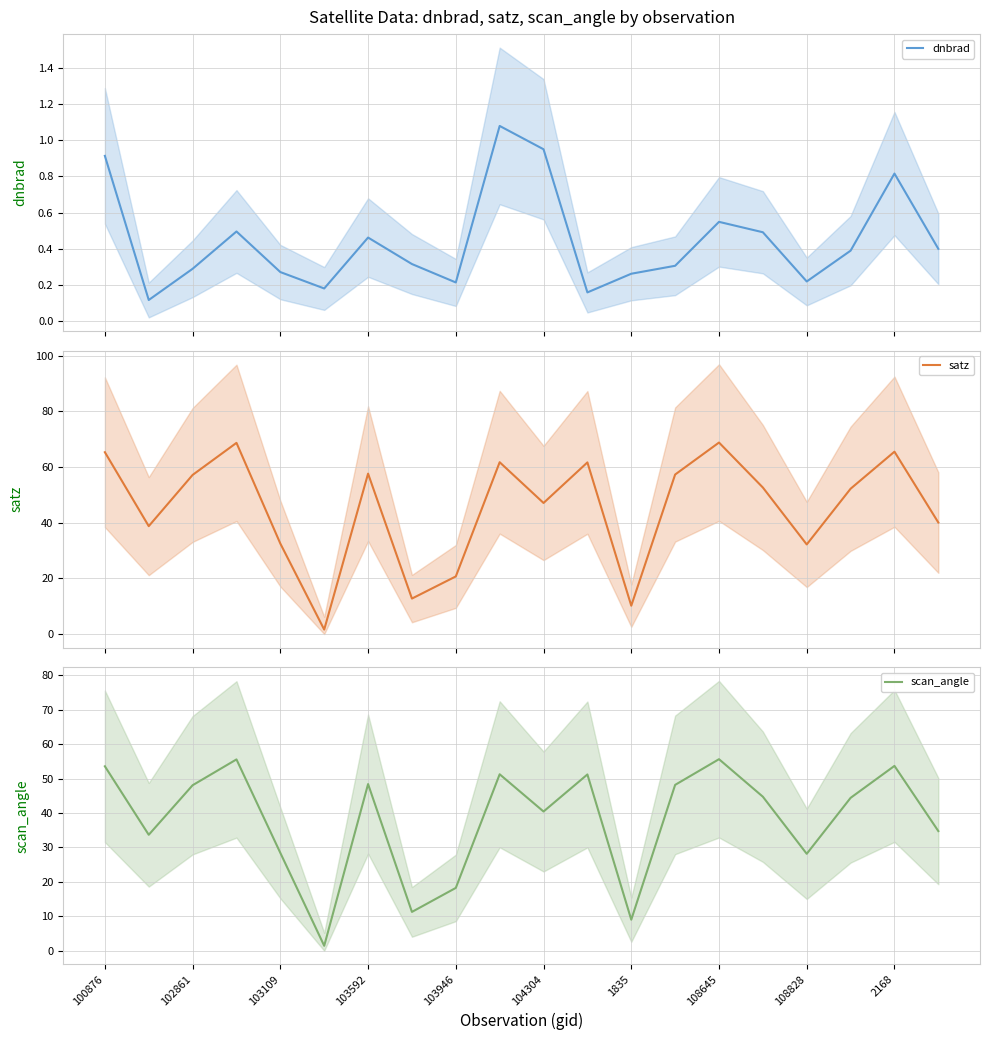

What is the difference between the maximum and minimum values in the scan_angle series?

54.2